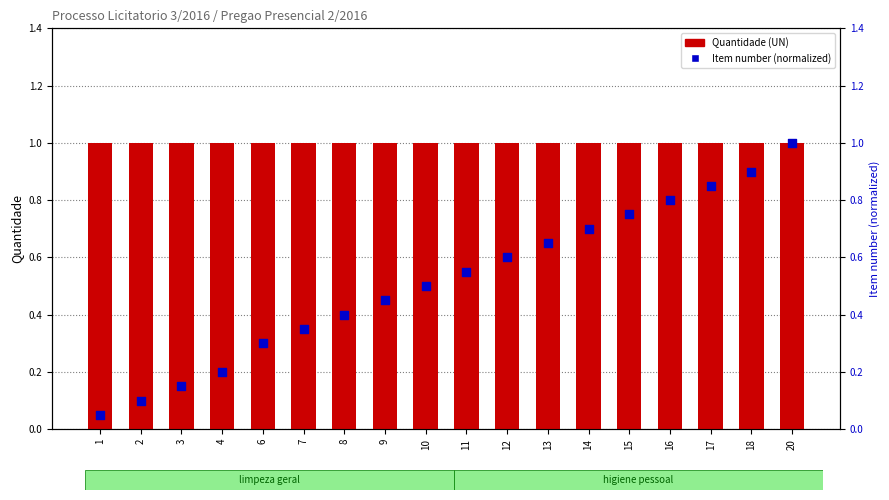

Which series has the largest Y range (max minus min)?

Item number (normalized)